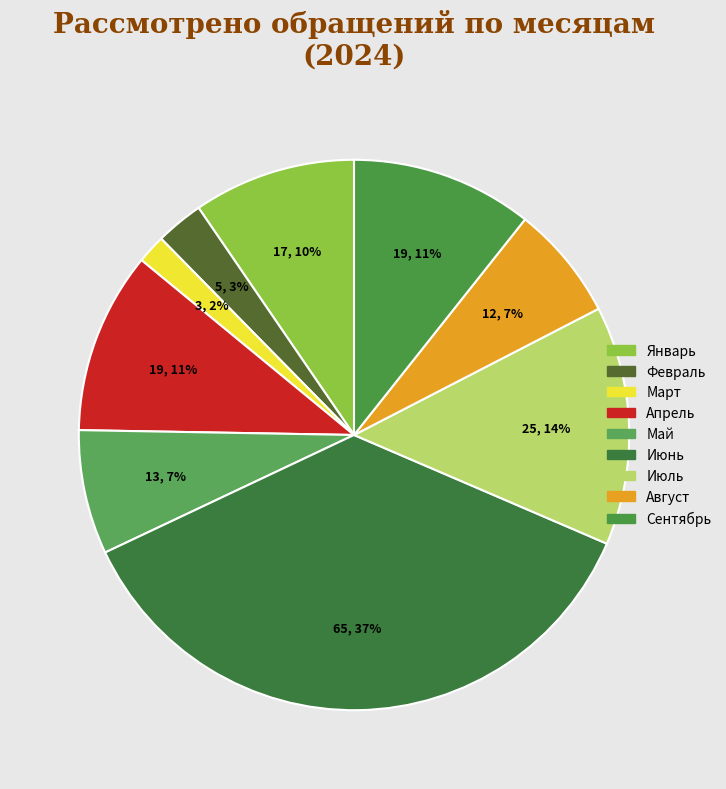

Do Май and Февраль together represent more than half of the pie?

No